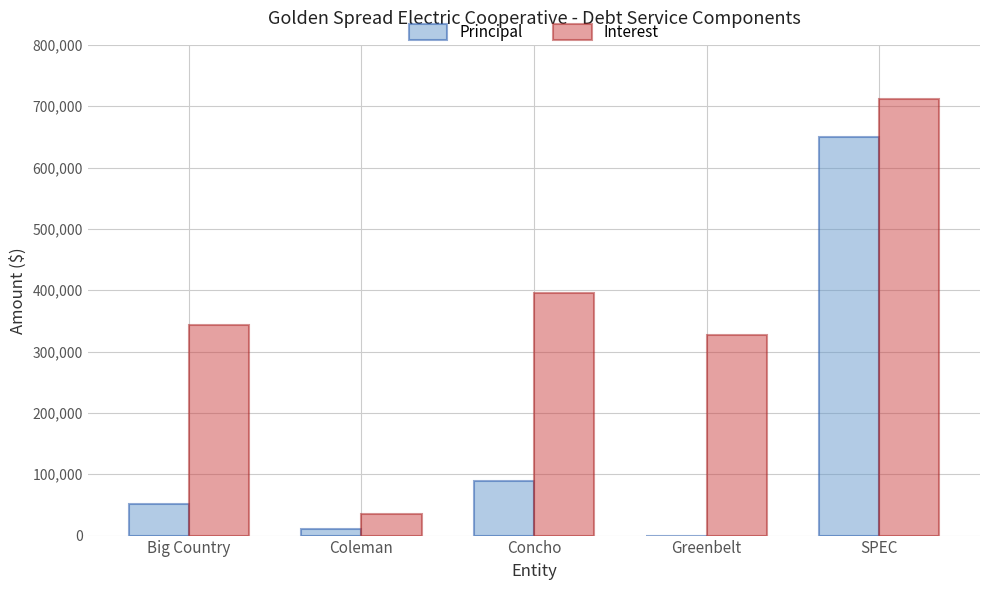

Reading right to left, transcribe all the data shown in this chart.

Principal: SPEC=650032.9	Greenbelt=0.0	Concho=88761.8	Coleman=10443.3	Big Country=51910.1
Interest: SPEC=711149.5	Greenbelt=327070.2	Concho=394636.6	Coleman=34697.8	Big Country=343554.3